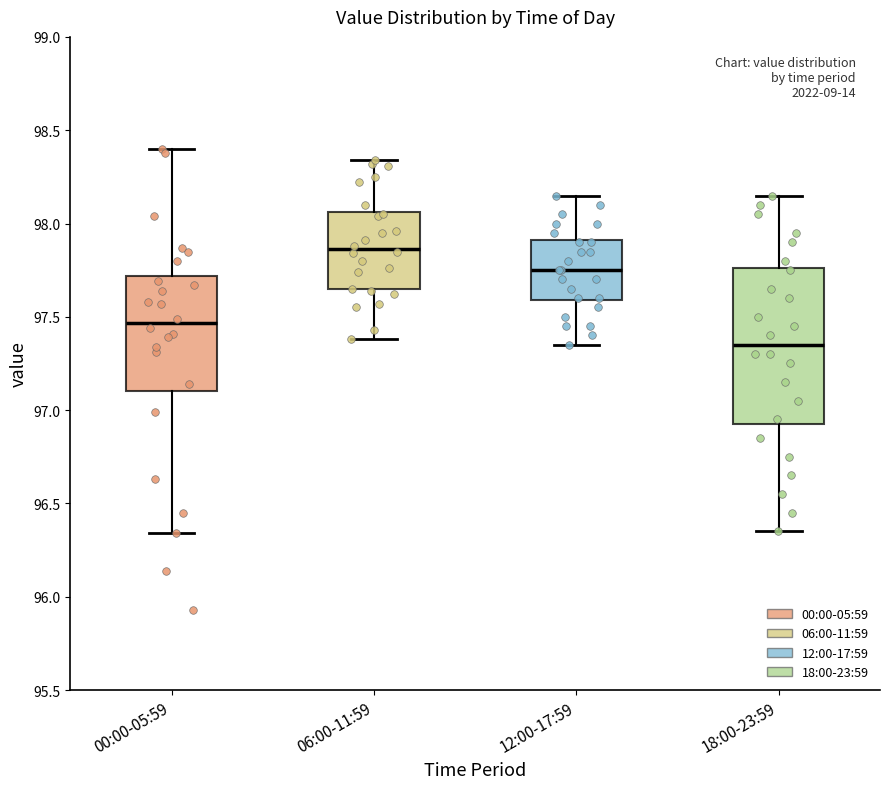

Where is the upper edge of the box for 18:00-23:59 on the y-axis? The values are not printed on the chart, so give them approximately, as read against the axis.

97.75